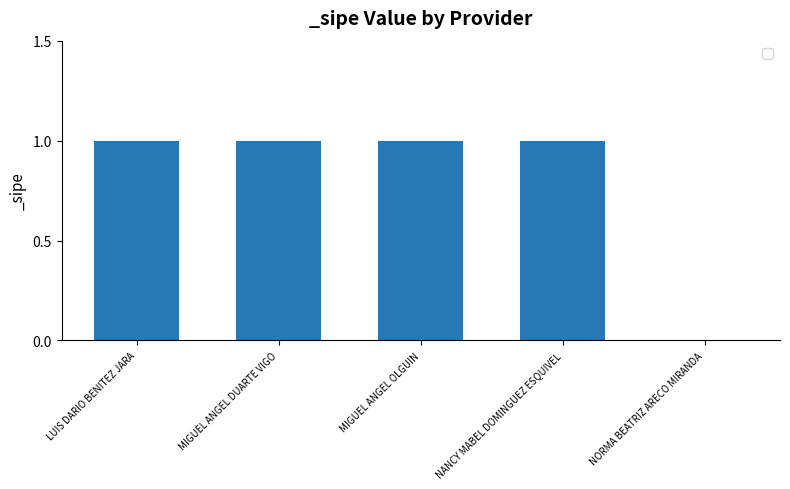

What is the sum of all values?

4